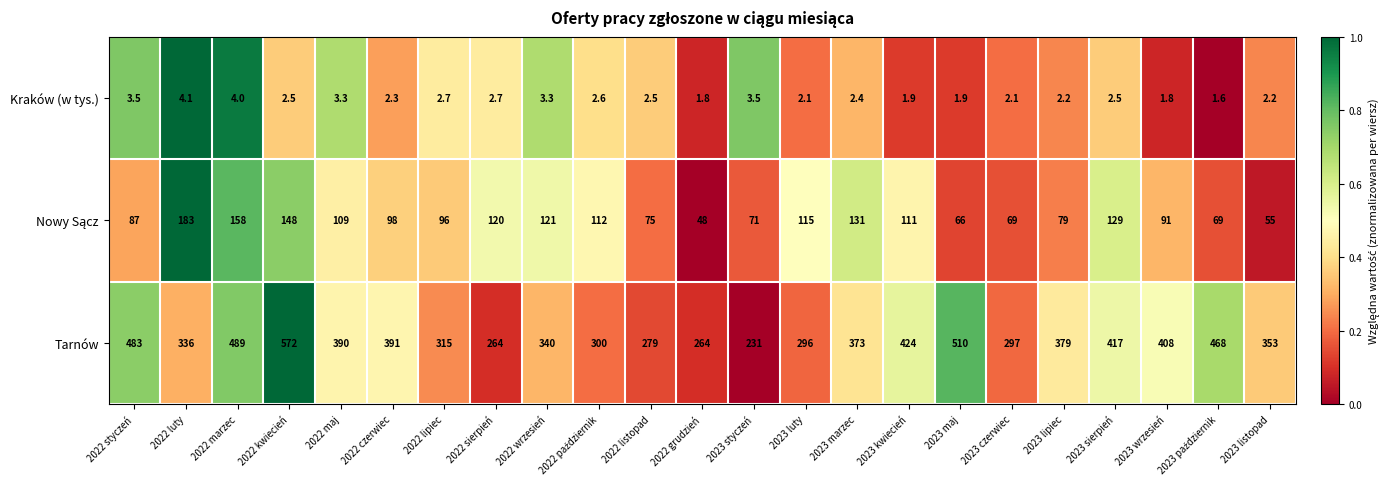

True or false: Tarnów has a value of 127.6 at 2023 styczeń.

False